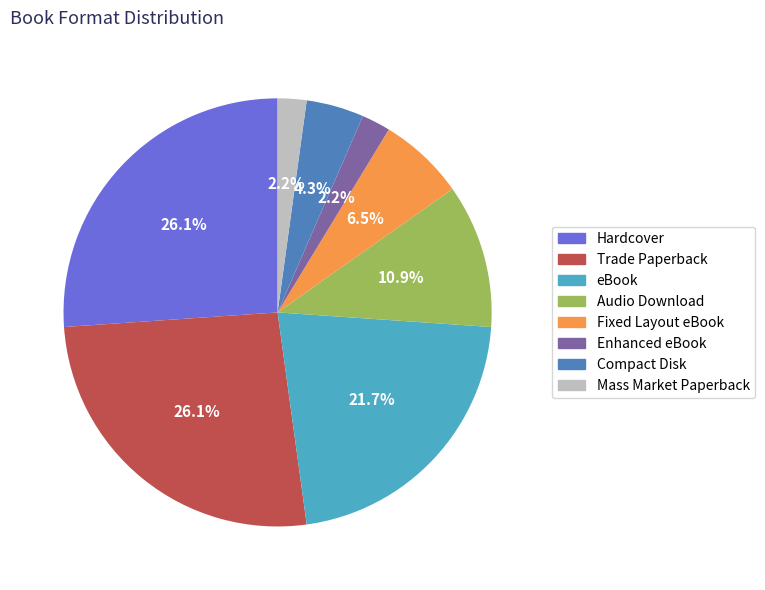

What percentage do eBook and Mass Market Paperback together represent?

23.9%